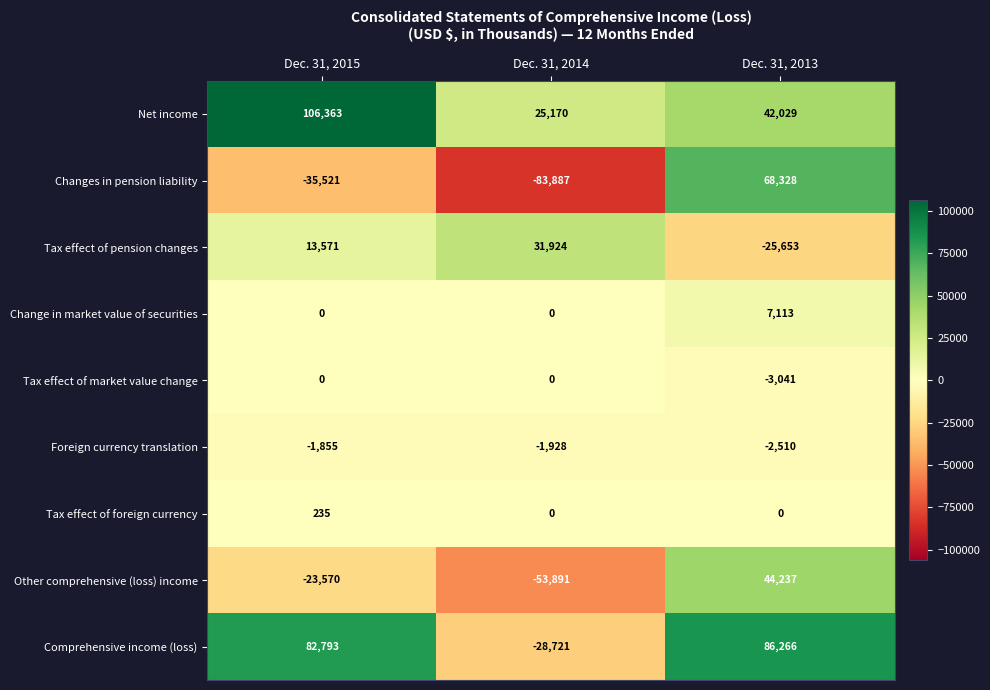

What is the total value across all series at Dec. 31, 2015?

142016